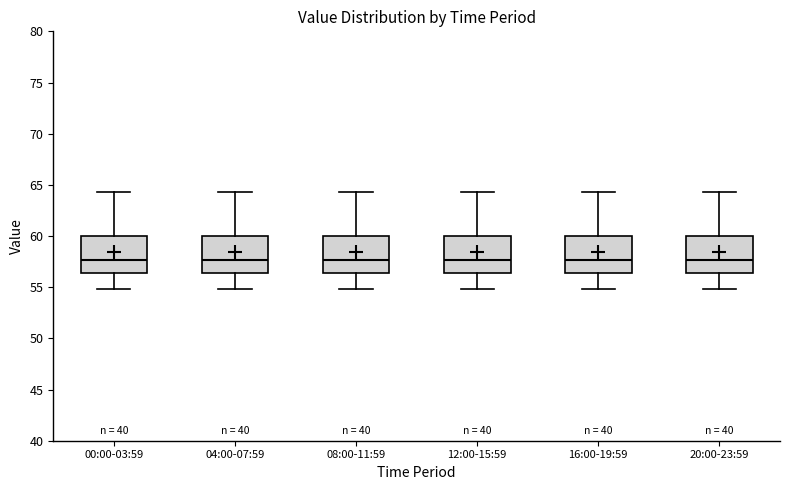

Reading left to right, transcribe this box plot: for each box, give where its median line is, the range the box spans, and where its two whiskers end, as read against the y-axis. The values are not printed on the chart, so give them approximately, as read against the axis.

00:00-03:59: median 57.5, box 56.5 to 60.0, whiskers 55.0 to 64.5
04:00-07:59: median 57.5, box 56.5 to 60.0, whiskers 55.0 to 64.5
08:00-11:59: median 57.5, box 56.5 to 60.0, whiskers 55.0 to 64.5
12:00-15:59: median 57.5, box 56.5 to 60.0, whiskers 55.0 to 64.5
16:00-19:59: median 57.5, box 56.5 to 60.0, whiskers 55.0 to 64.5
20:00-23:59: median 57.5, box 56.5 to 60.0, whiskers 55.0 to 64.5